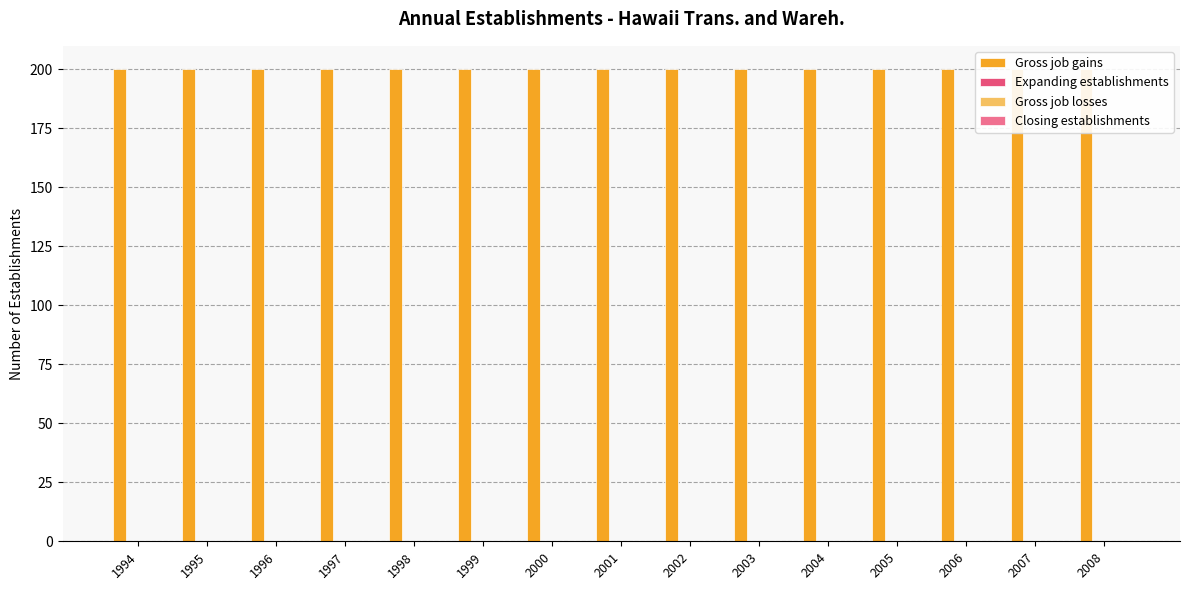

Does the chart contain stacked bars?

No